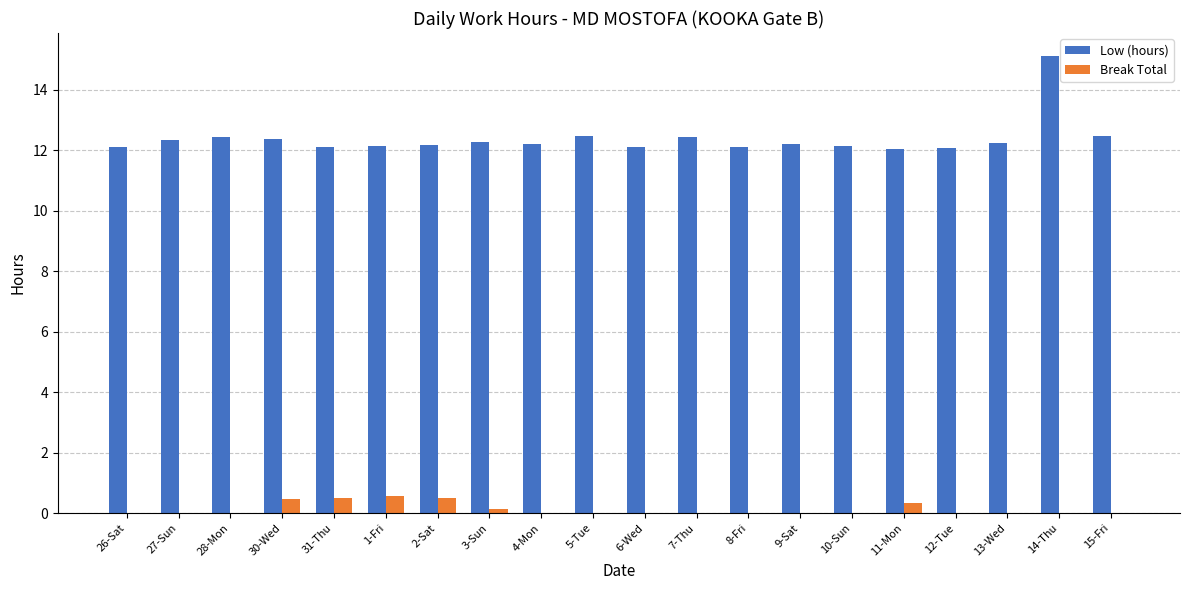

The Low (hours) series shows 12.3 at 3-Sun. True or false?

True